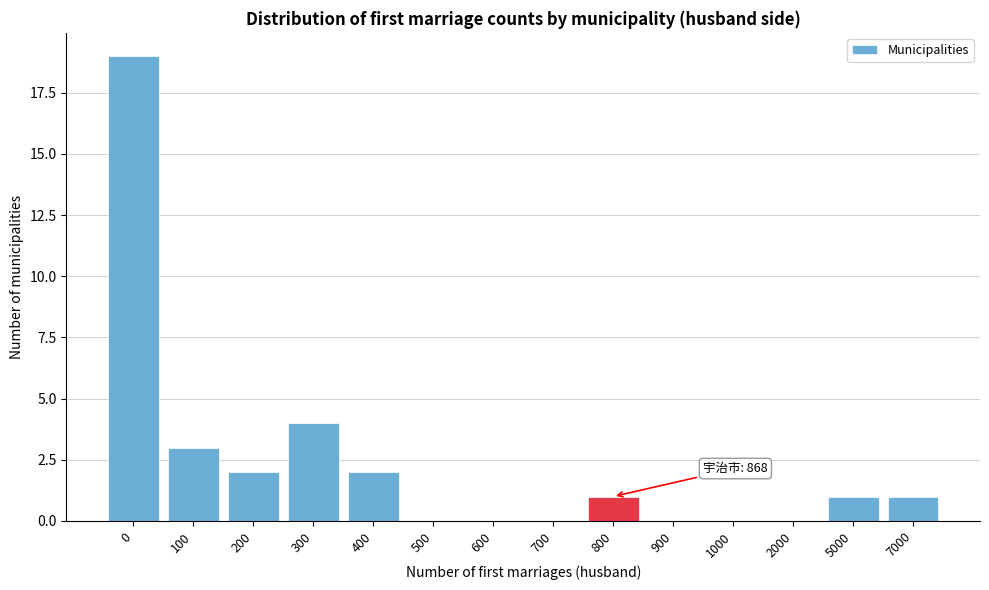

Reading left to right, what are all the values shown in this chart?

0=19	100=3	200=2	300=4	400=2	500=0	600=0	700=0	800=1	900=0	1000=0	2000=0	5000=1	7000=1